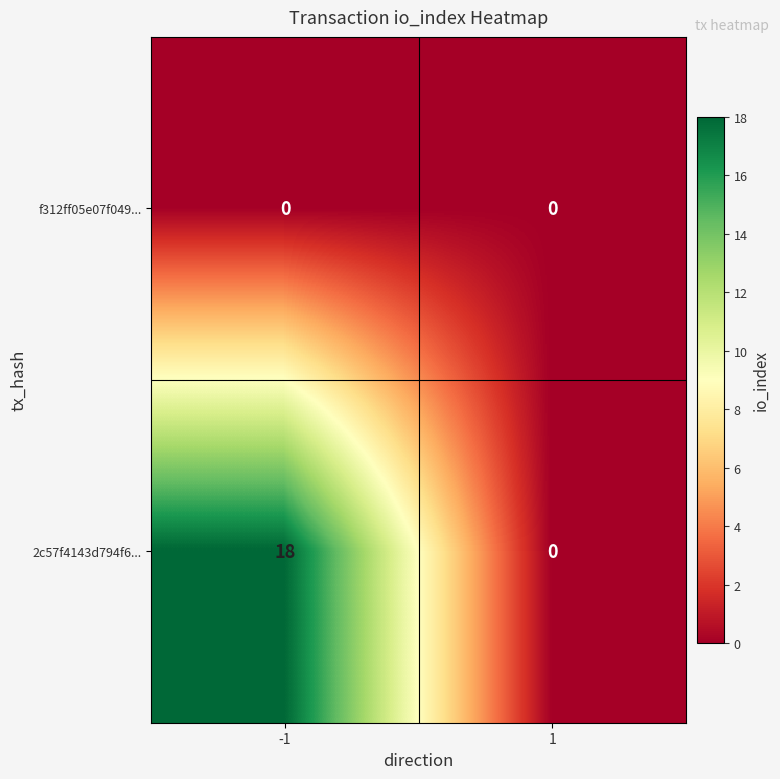

Rank the series by their maximum value, from lowest to highest.

f312ff05e07f049..., 2c57f4143d794f6...